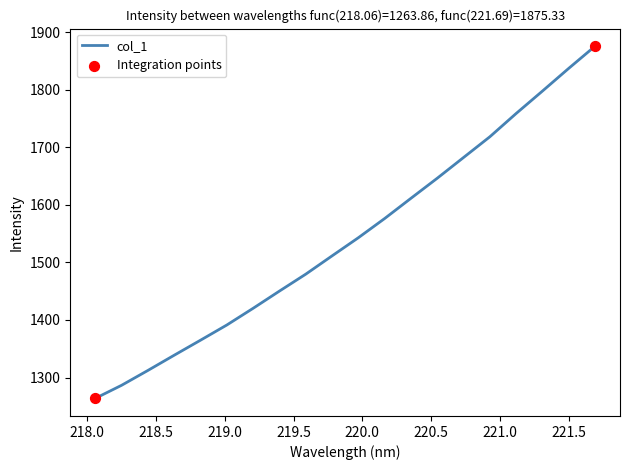

What is the greatest value displayed?

1875.3